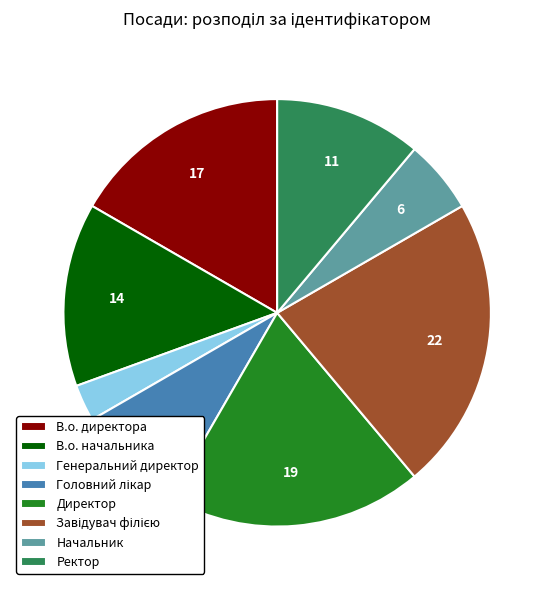

Is the sum of Ректор and Генеральний директор greater than half?

No